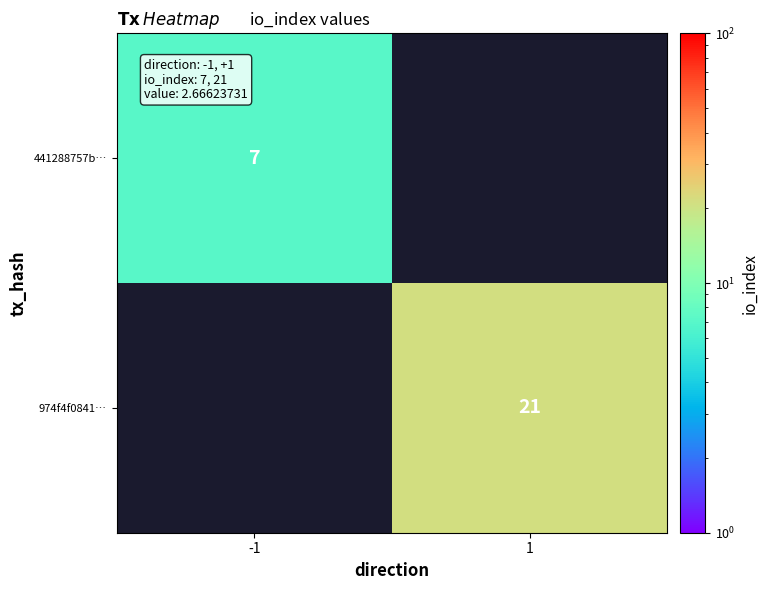

True or false: 441288757b… has a value of 7 at -1.

True